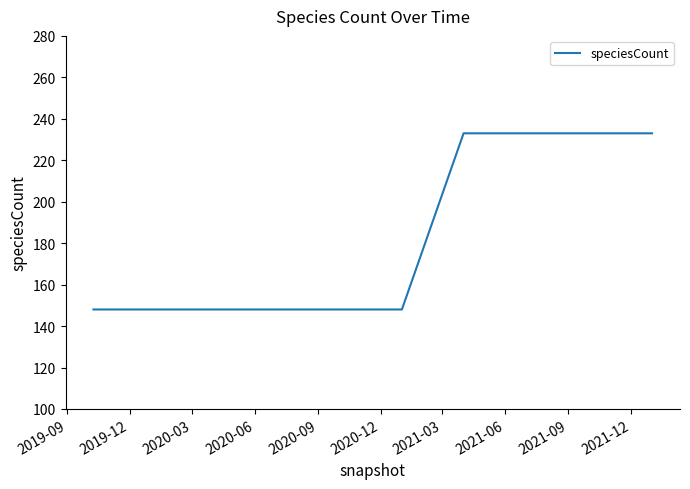

Reading right to left, list all the values displayed in this chart.

233	233	233	233	148	148	148	148	148	148